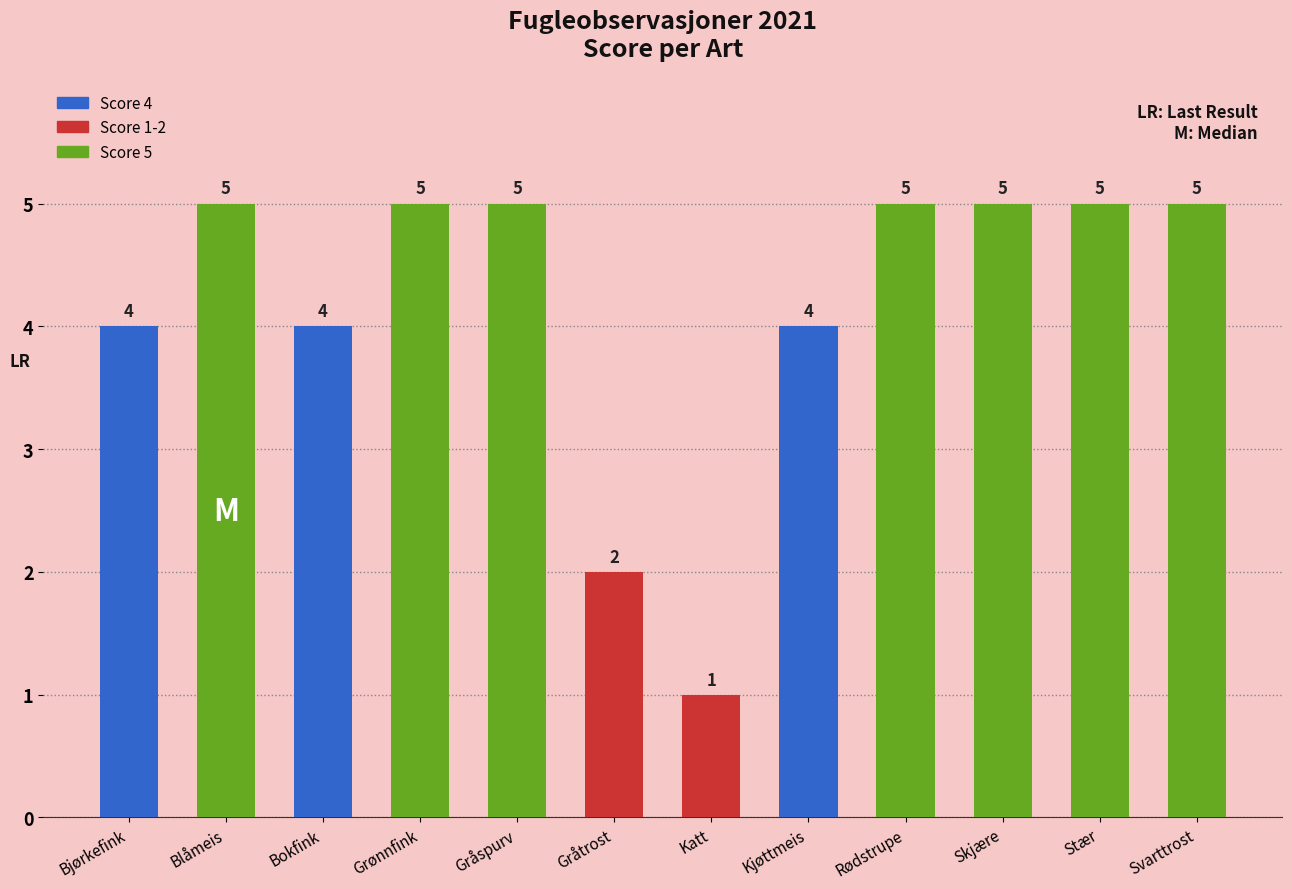

How many values are between 4 and 5?

10